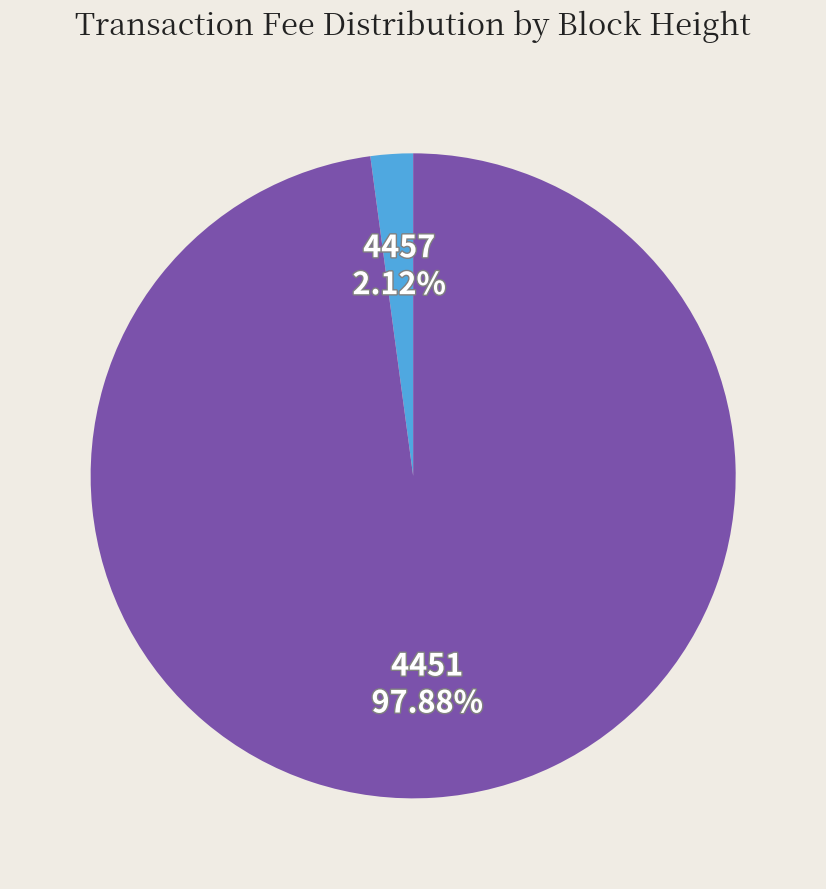

How many slices are in this pie chart?

2